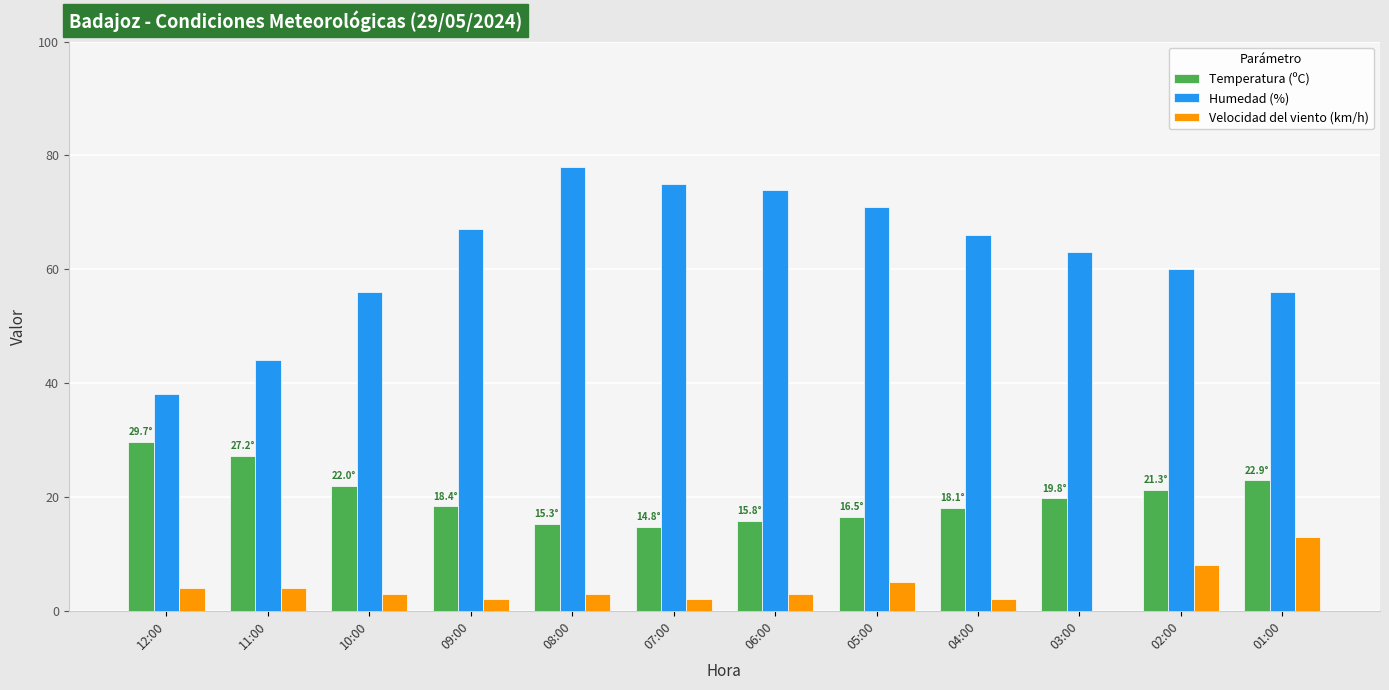

What is the maximum value for Humedad (%)?

78.0